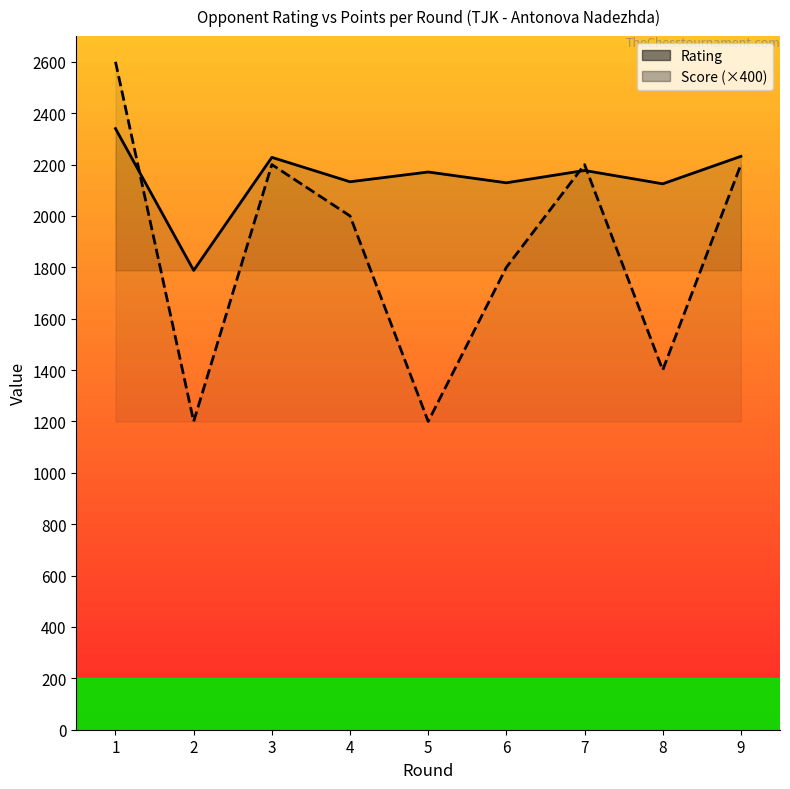

Read the Score (×400) value at 4, to the nearest 50.

2000